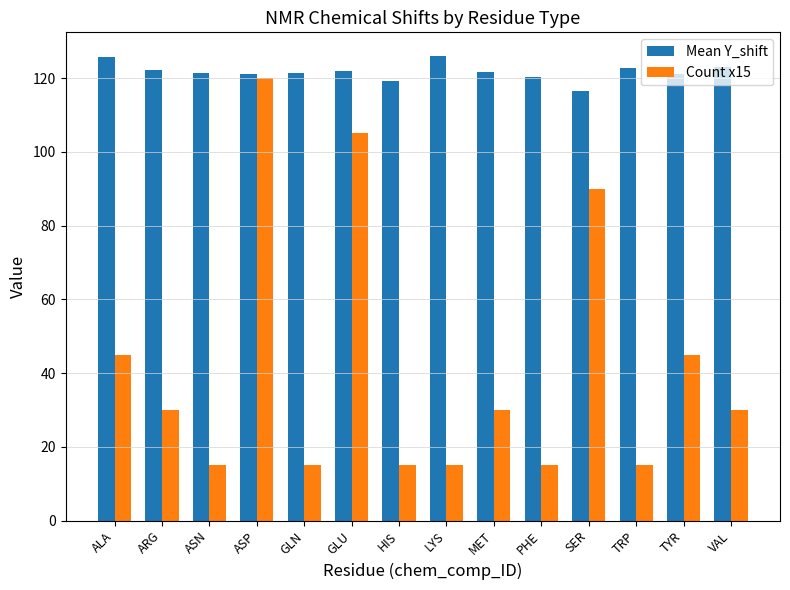

Read the Count x15 value at TRP.

15.0